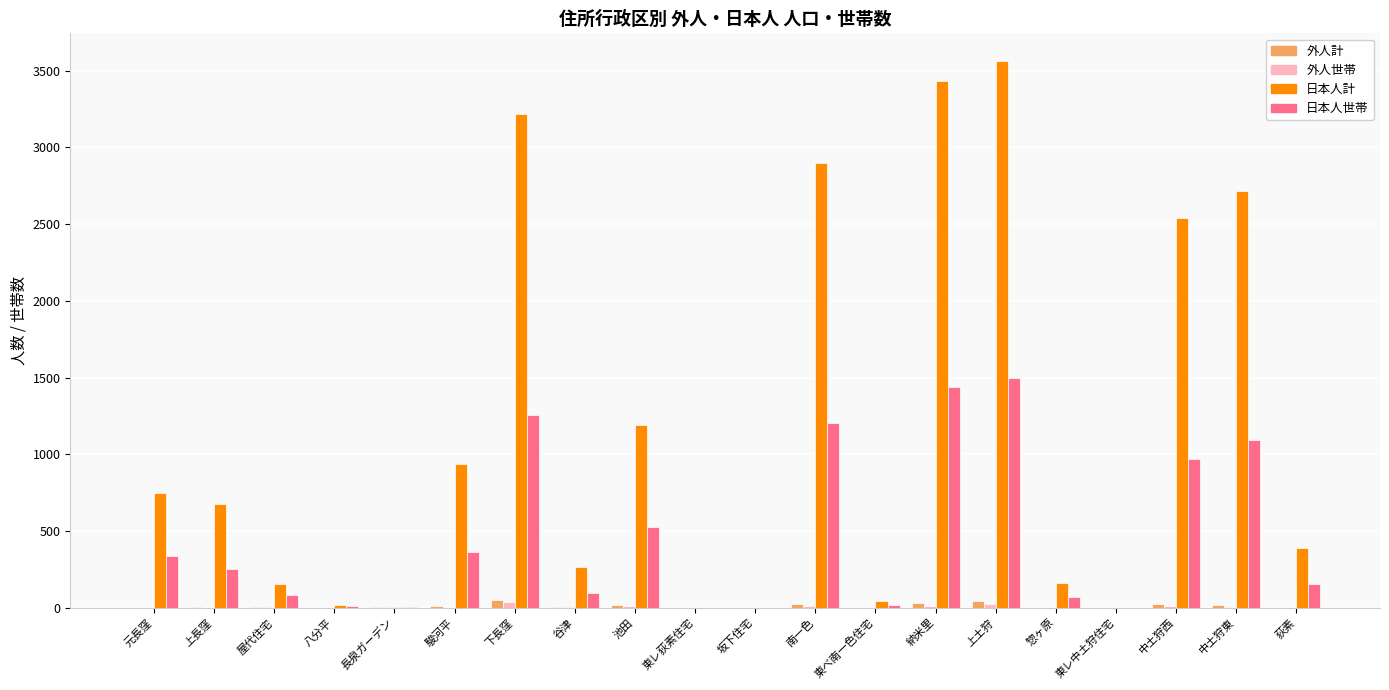

At which label is 日本人計 closest to 1782?

池田